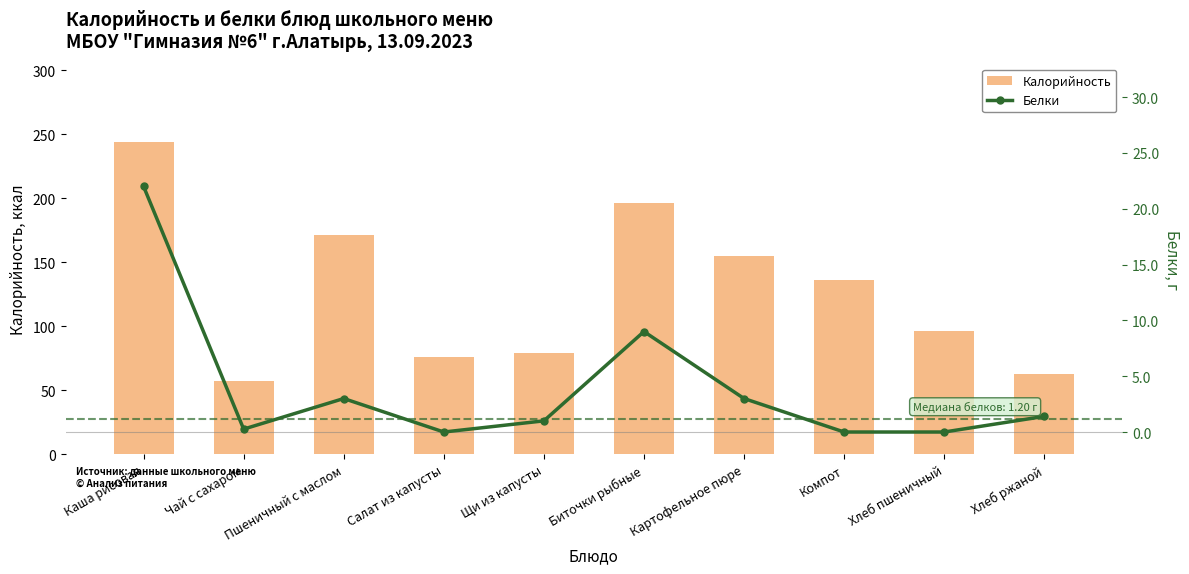

Rank the series by their average value, from highest to lowest.

Калорийность, Белки